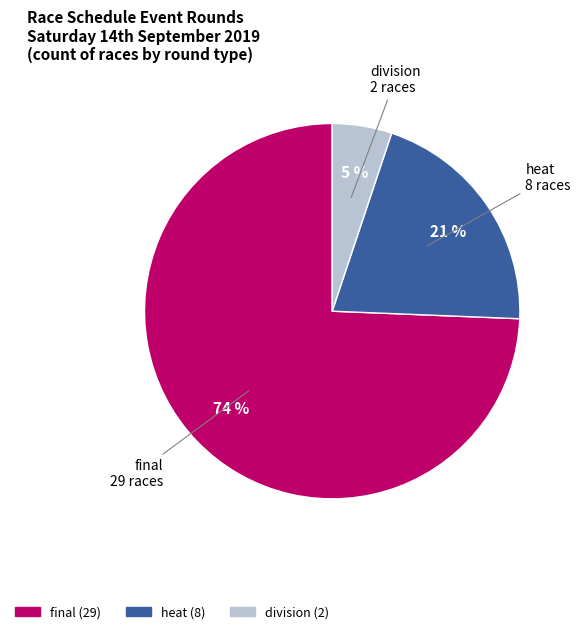

Is there any slice that represents more than half of the pie?

Yes